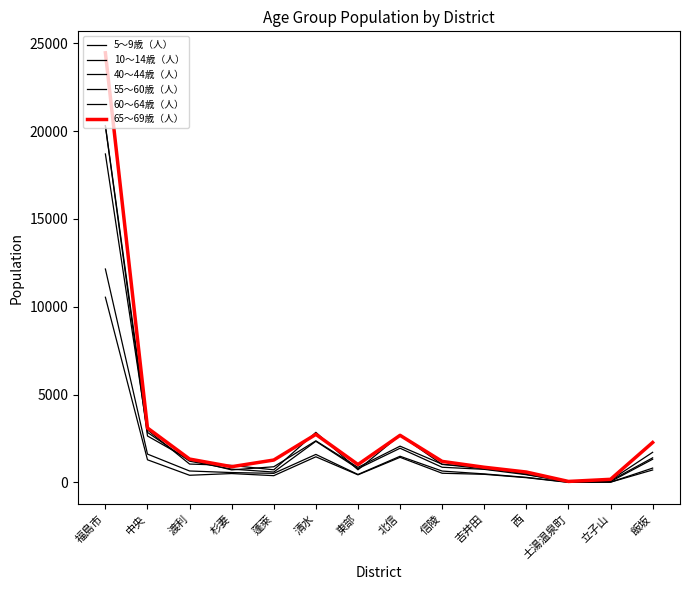

The 10～14歳（人） series shows 175 at 東部. True or false?

False